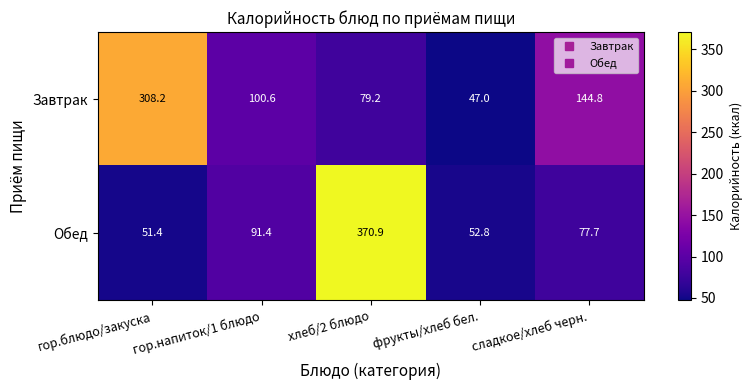

What is the difference between the Завтрак values at сладкое/хлеб черн. and хлеб/2 блюдо?

65.6